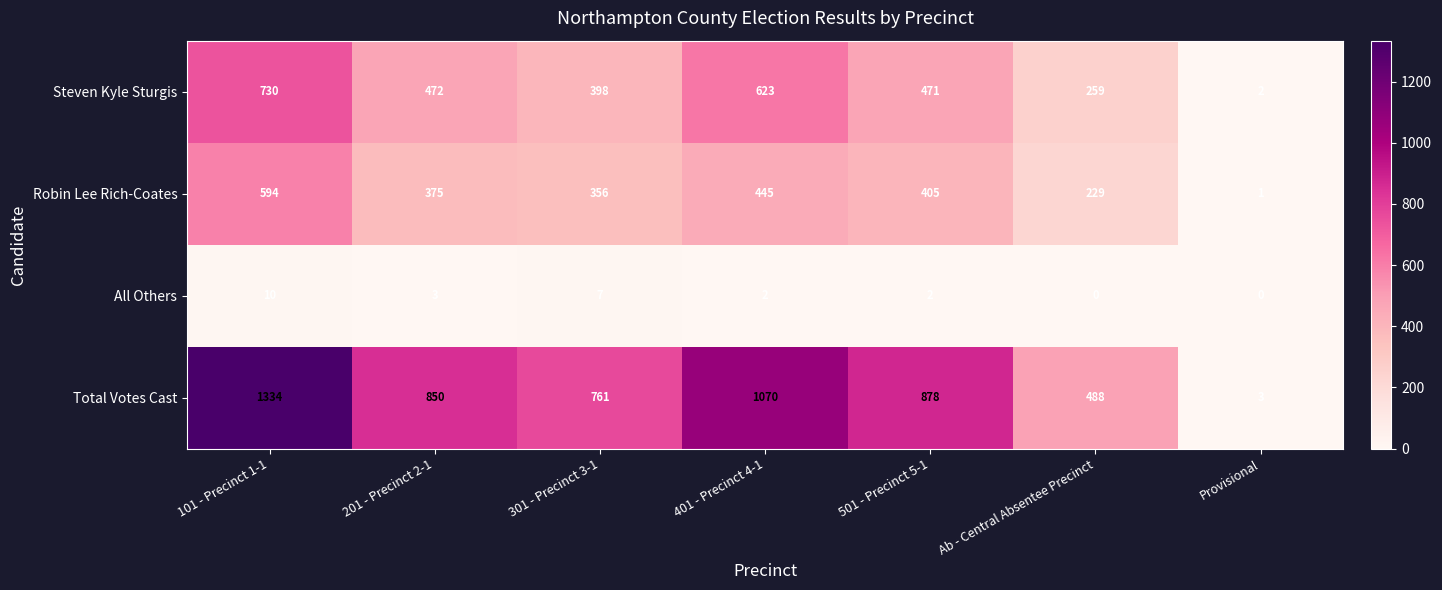

What is the total value across all series at 201 - Precinct 2-1?

1700